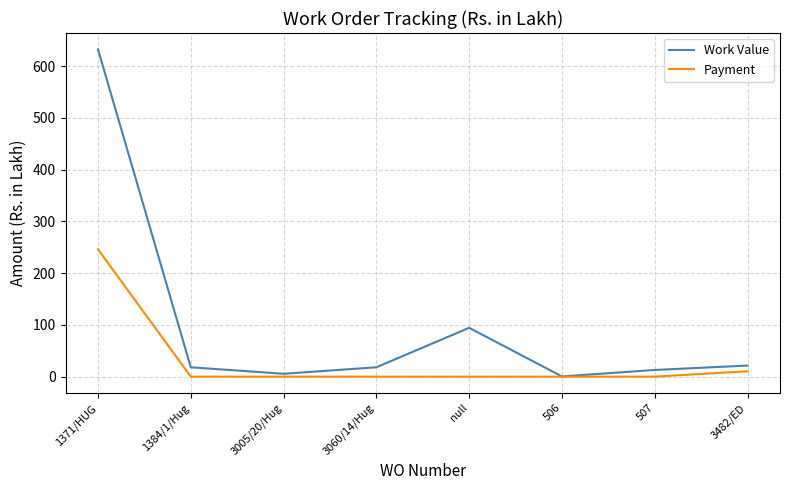

Reading left to right, list all the values displayed in this chart.

Work Value: 632.4	18.1	5.6	18.1	94.3	0.4	12.9	21.4
Payment: 246.0	0.0	0.0	0.0	0.0	0.0	0.0	10.4